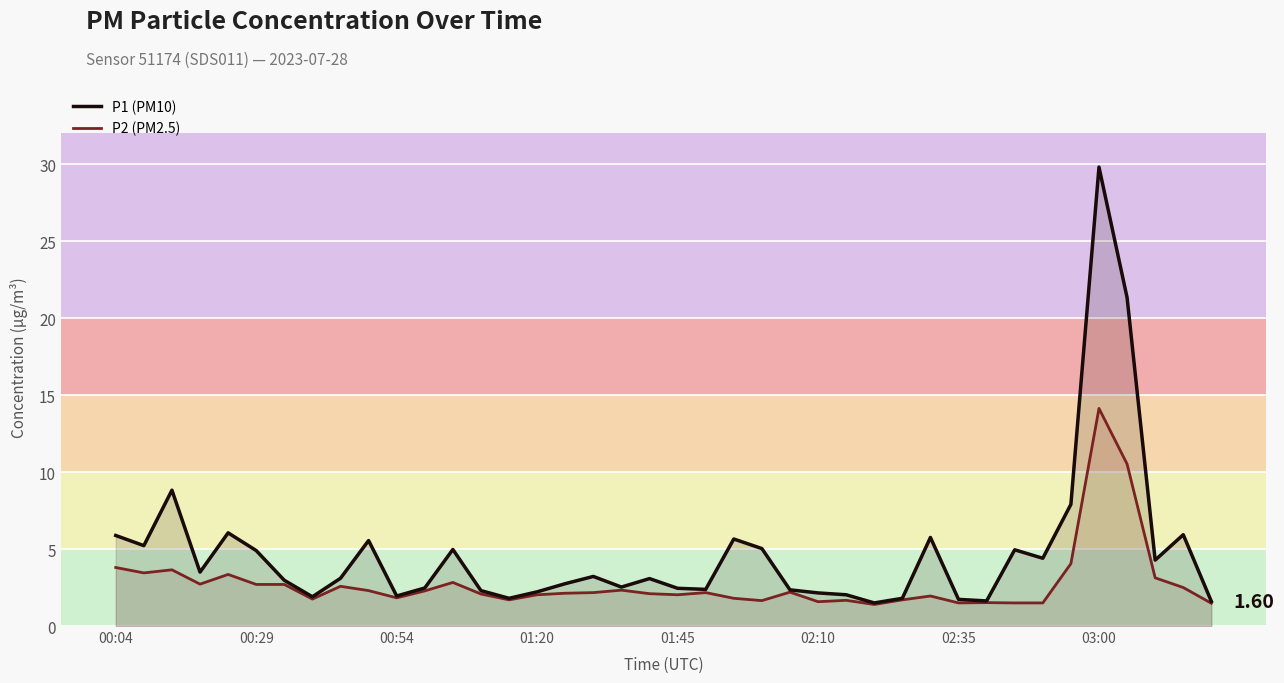

How many lines are shown in the chart?

2